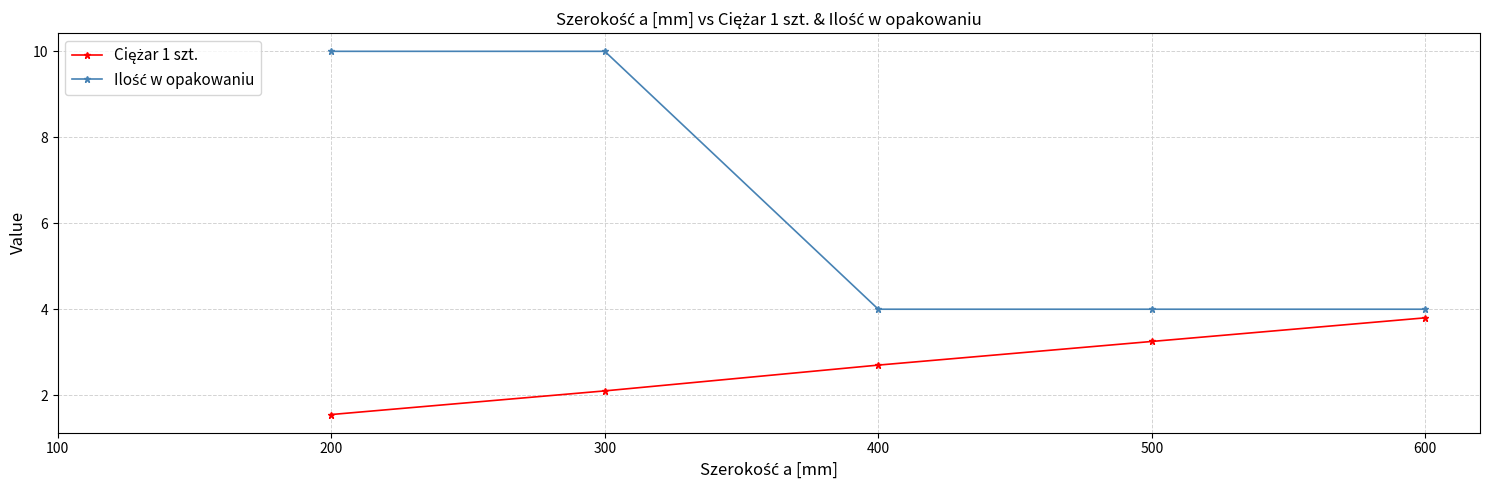

What is the total value across all series at 400?

6.7